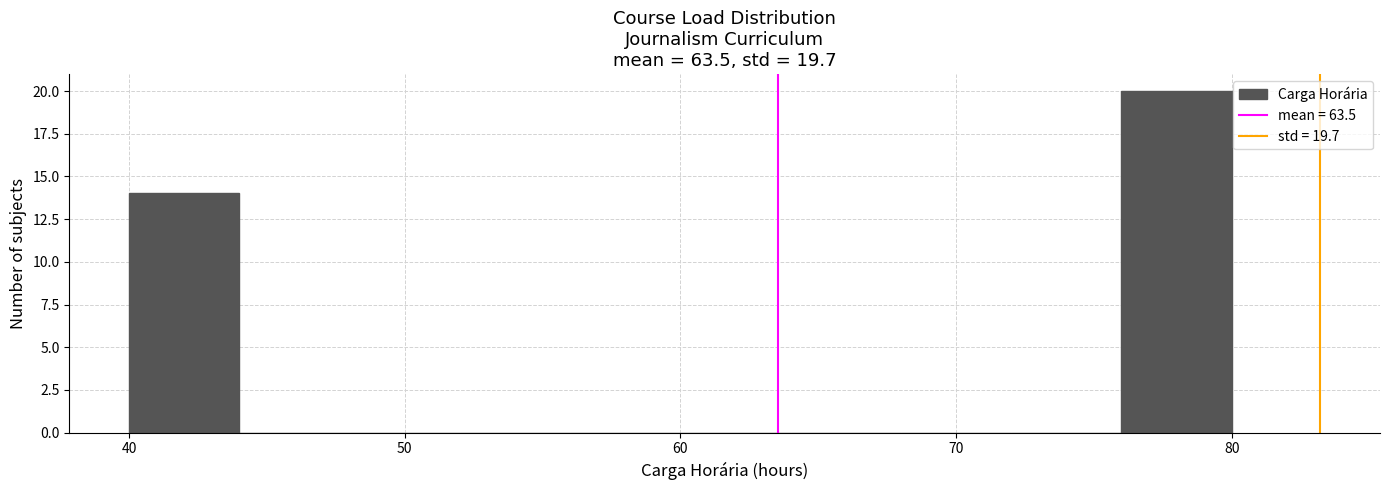

Reading left to right, list every bar in this chart as the range it spans on the x-axis followed by its height. The values are not printed on the chart, so give them approximately, as read against the axis.

40 to 44: 14
44 to 48: 0
48 to 52: 0
52 to 56: 0
56 to 60: 0
60 to 64: 0
64 to 68: 0
68 to 72: 0
72 to 76: 0
76 to 80: 20